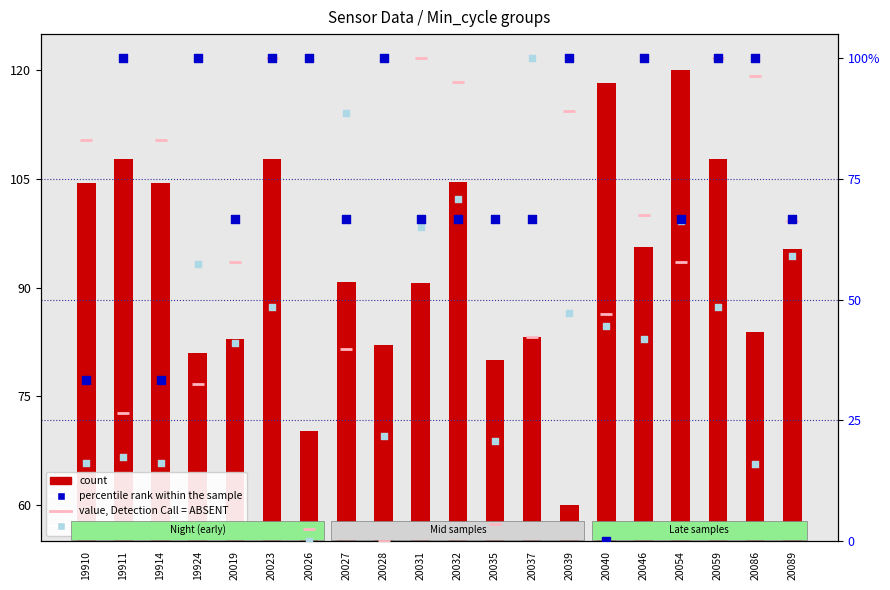

Which series reaches the minimum Y coordinate?

percentile rank within the sample